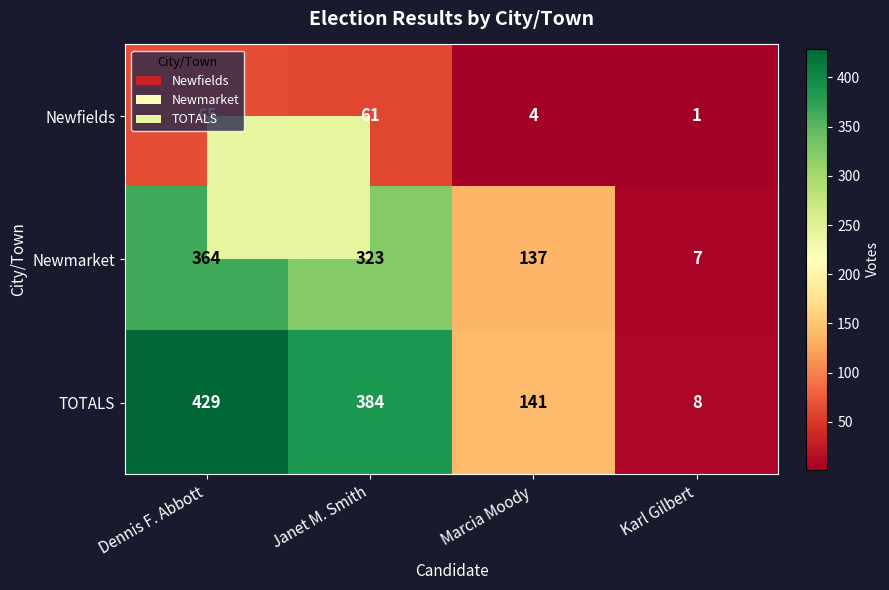

What is the difference between the maximum and minimum values in the TOTALS series?

421